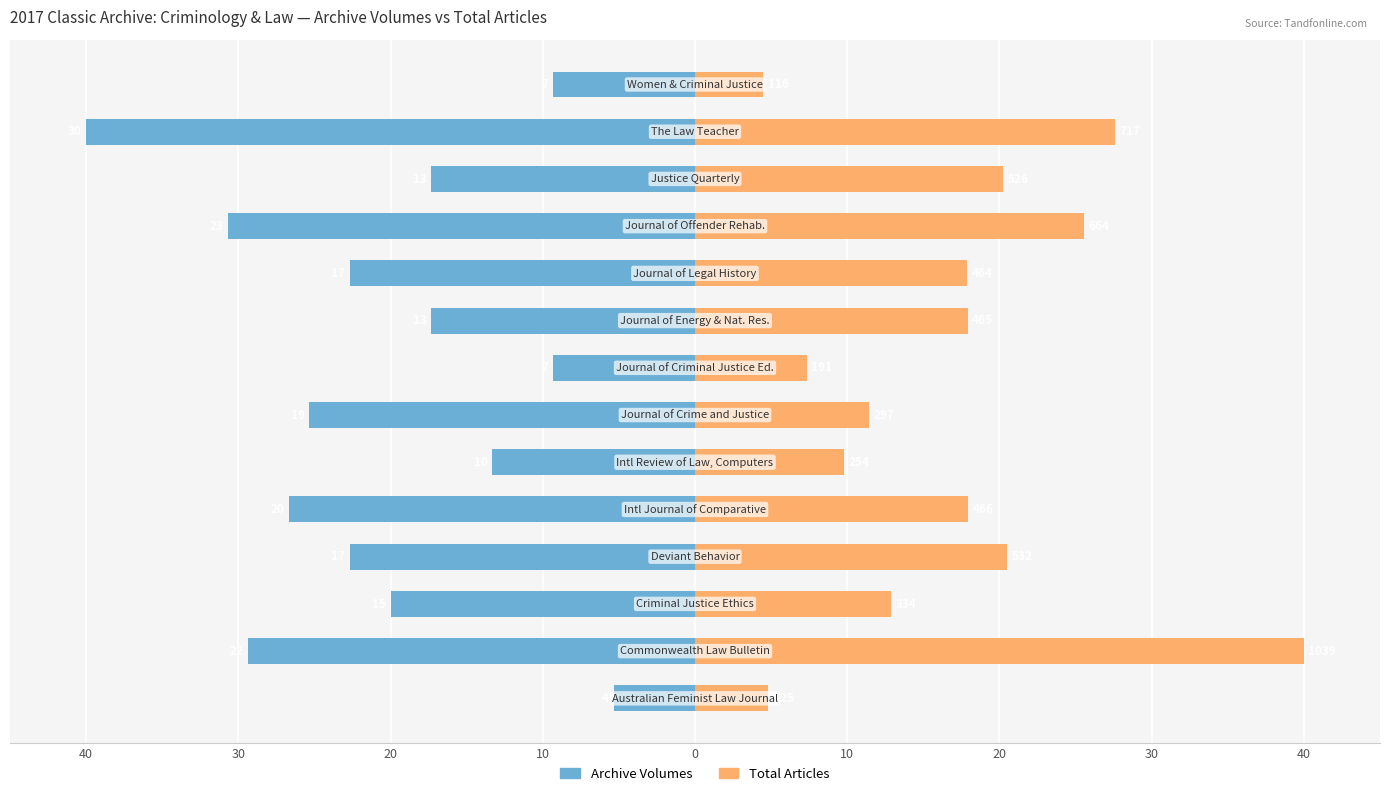

What is the value of the Archive Volumes bar at the 5th from the left?

-26.7